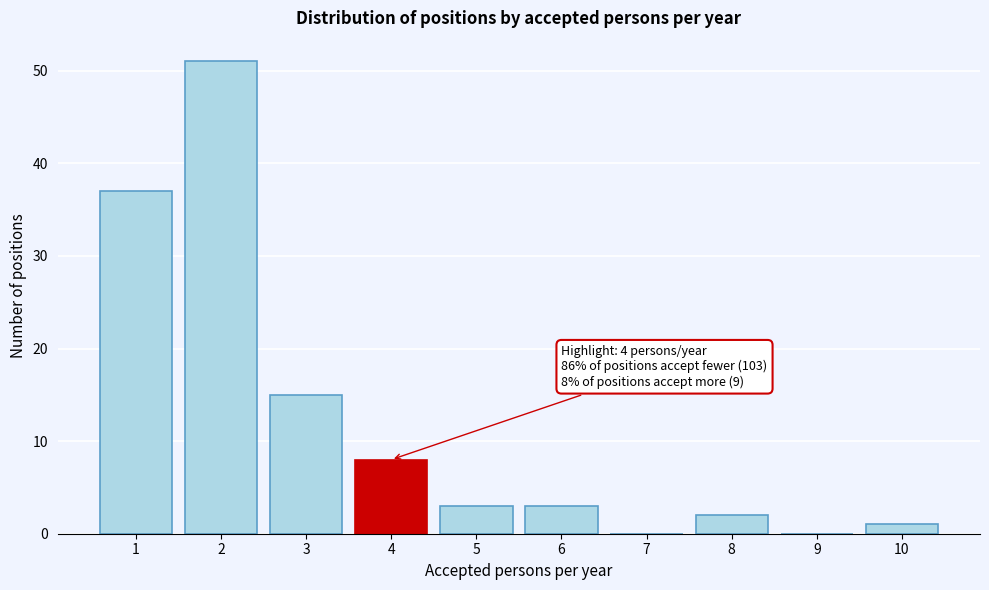

Reading left to right, transcribe all the data shown in this chart.

1=37	2=51	3=15	4=8	5=3	6=3	7=0	8=2	9=0	10=1